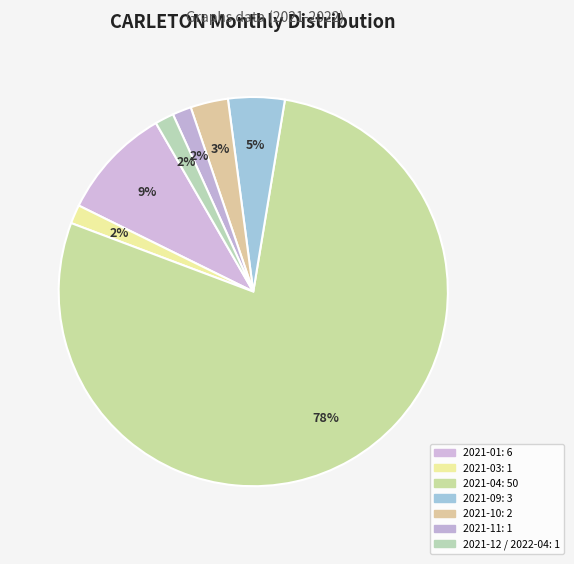

To the nearest percent, what is the combined percentage of 2021-03 and 2021-09?

6%